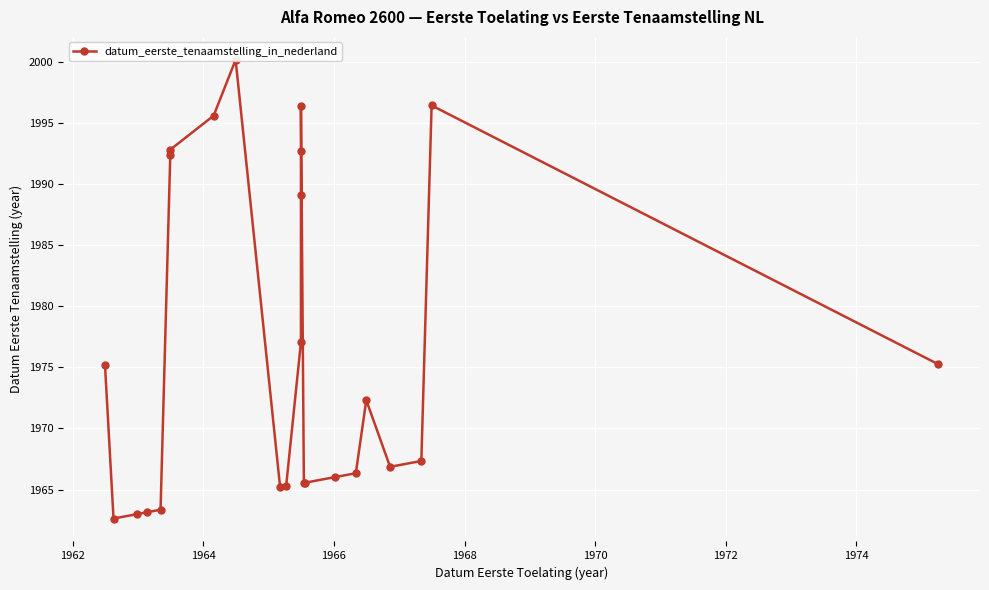

What is the value of the 4th point from the left?

1963.1